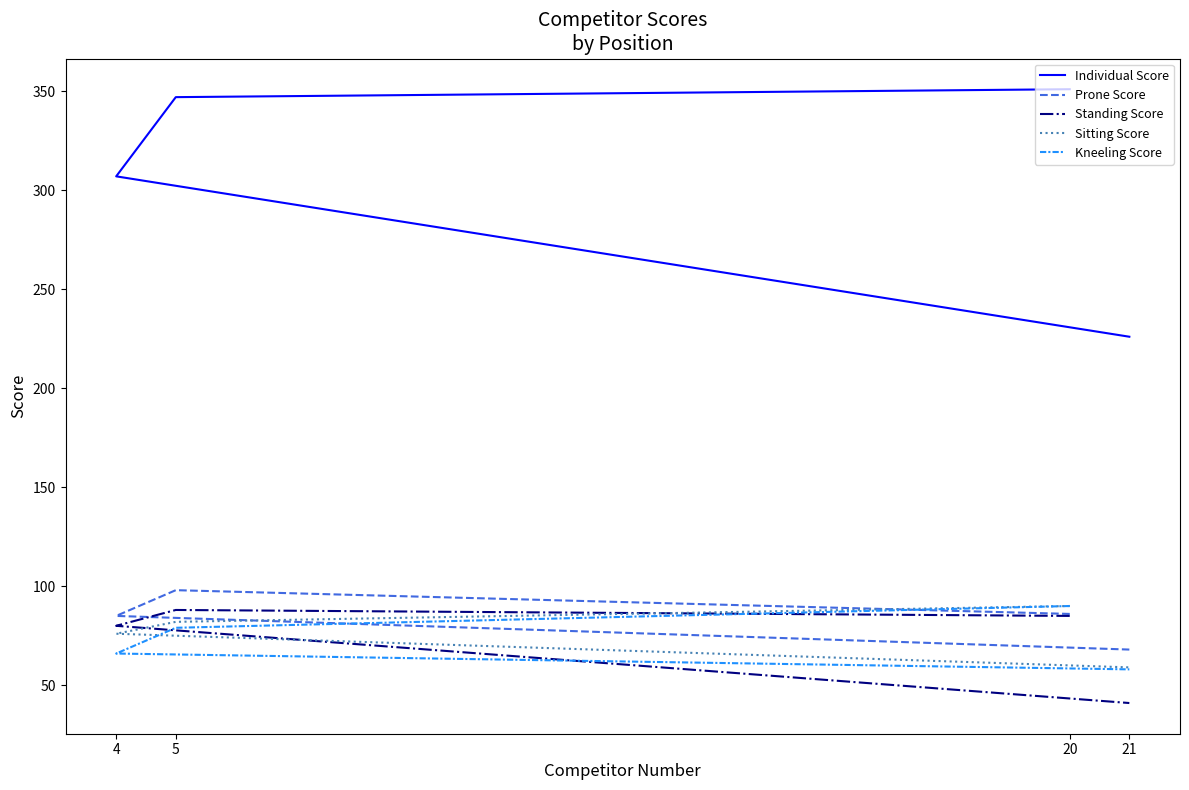

What is the minimum value for Kneeling Score?

58